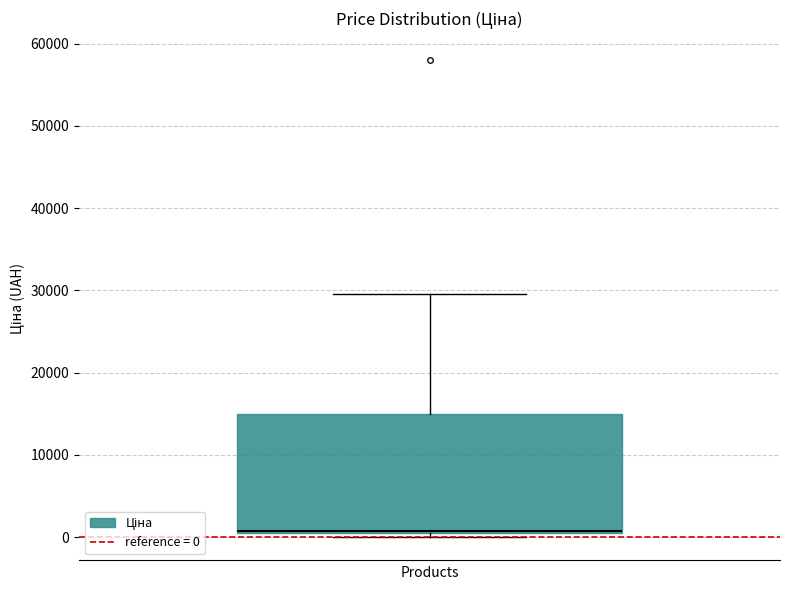

Where is the lower edge of the box on the y-axis? The values are not printed on the chart, so give them approximately, as read against the axis.

1000